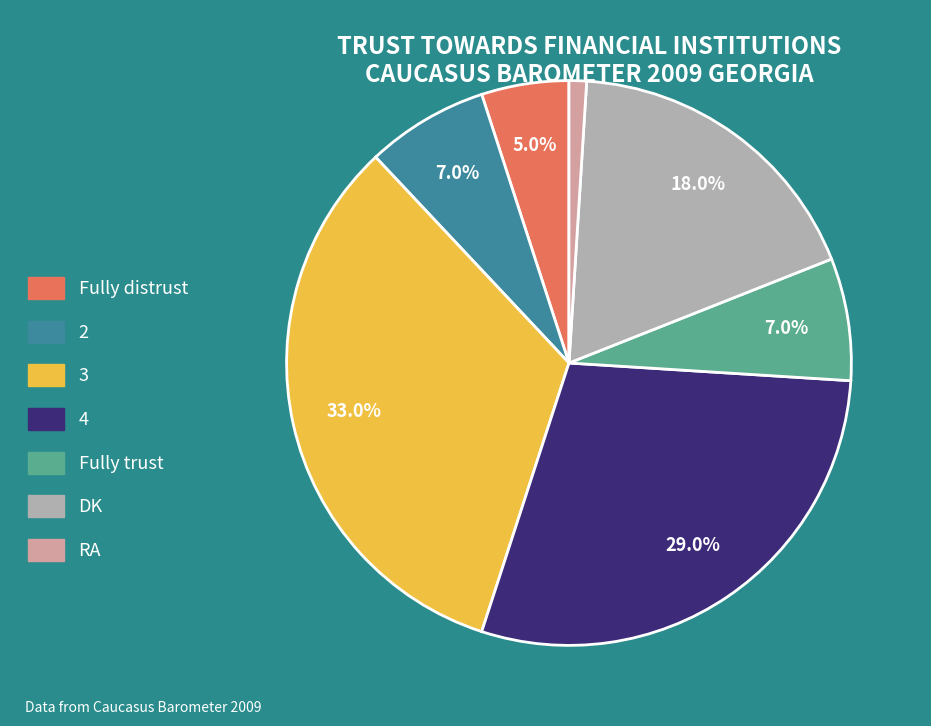

To the nearest percent, what is the average slice percentage?

14%